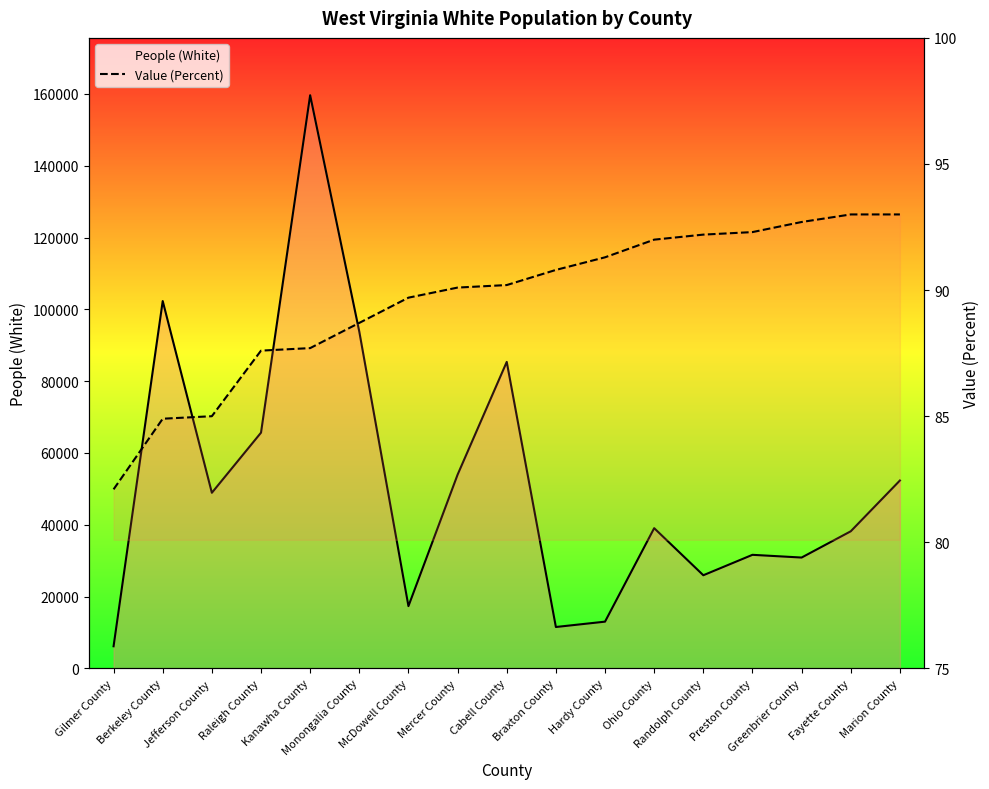

What are all the series names shown in the legend?

People (White), Value (Percent)